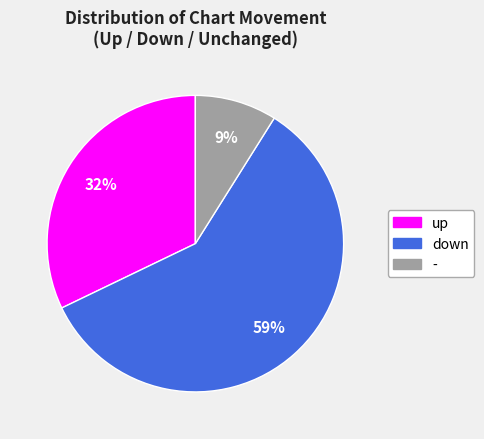

Does down represent more than half of the total?

Yes